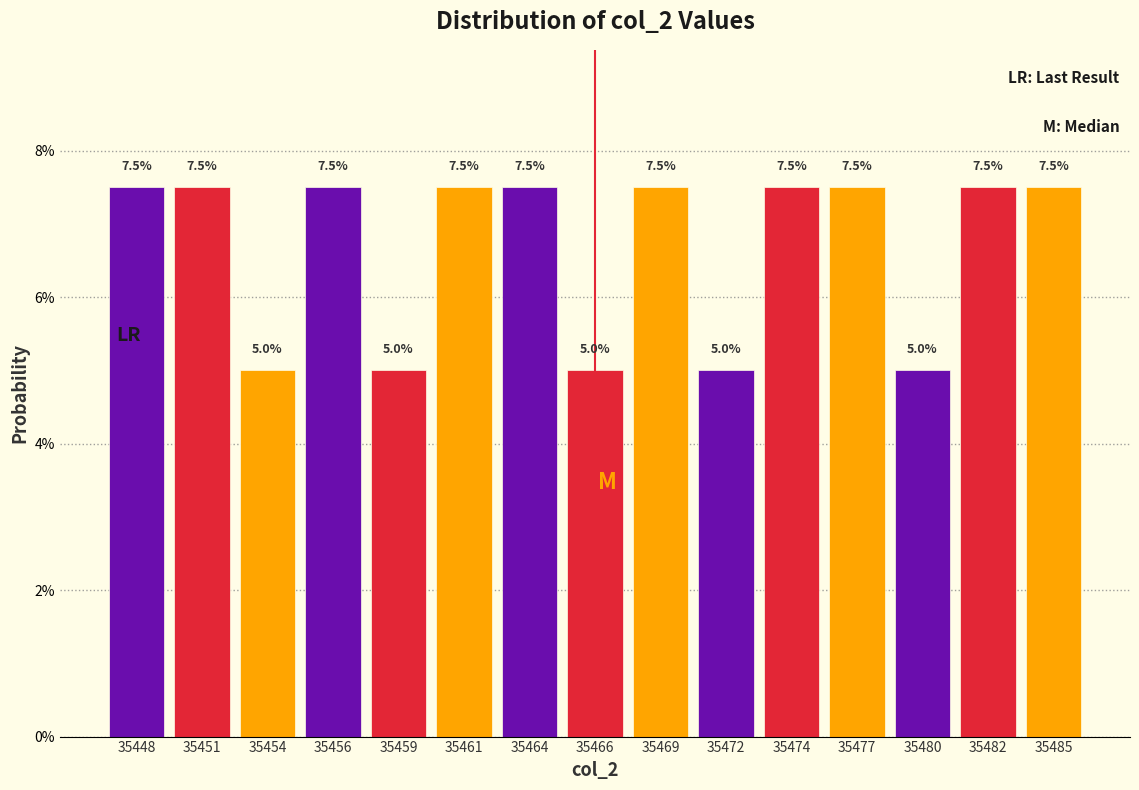

Reading left to right, what are all the values shown in this chart?

7.5	7.5	5.0	7.5	5.0	7.5	7.5	5.0	7.5	5.0	7.5	7.5	5.0	7.5	7.5